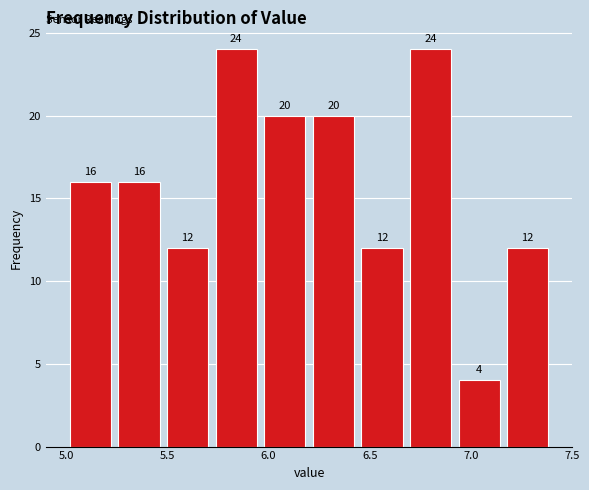

Reading left to right, transcribe this chart: for each bar, give the range it covers on the x-axis and its height. The bar edges are not printed on the chart, so give them approximately, as read against the axis.

5.00 to 5.24: 16
5.24 to 5.48: 16
5.48 to 5.72: 12
5.72 to 5.96: 24
5.96 to 6.20: 20
6.20 to 6.44: 20
6.44 to 6.68: 12
6.68 to 6.92: 24
6.92 to 7.16: 4
7.16 to 7.40: 12